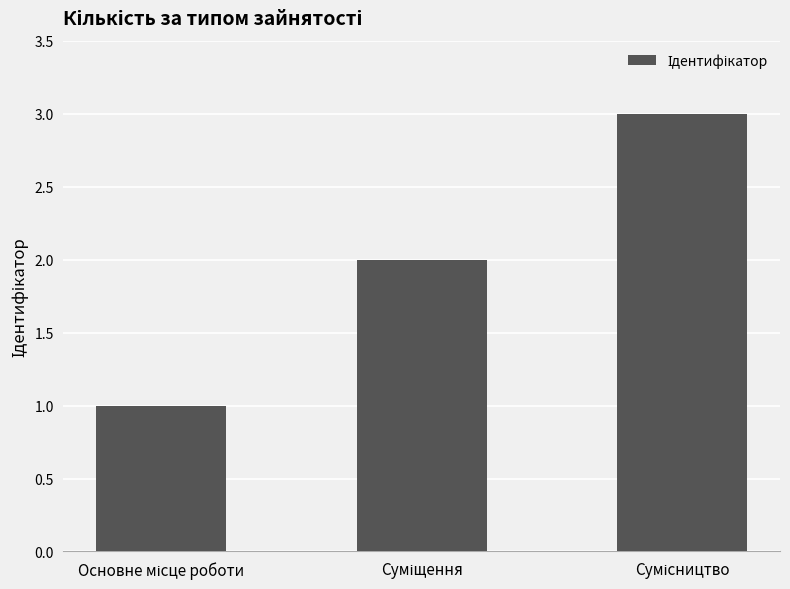

What is the greatest value displayed?

3